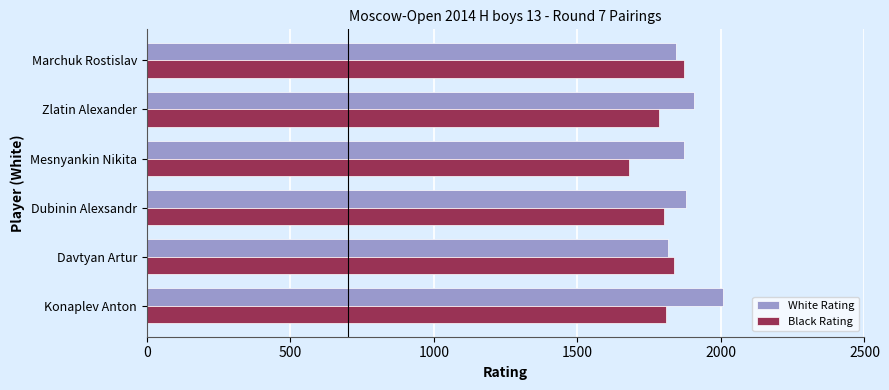

Is it true that White Rating equals 741 at Davtyan Artur?

False